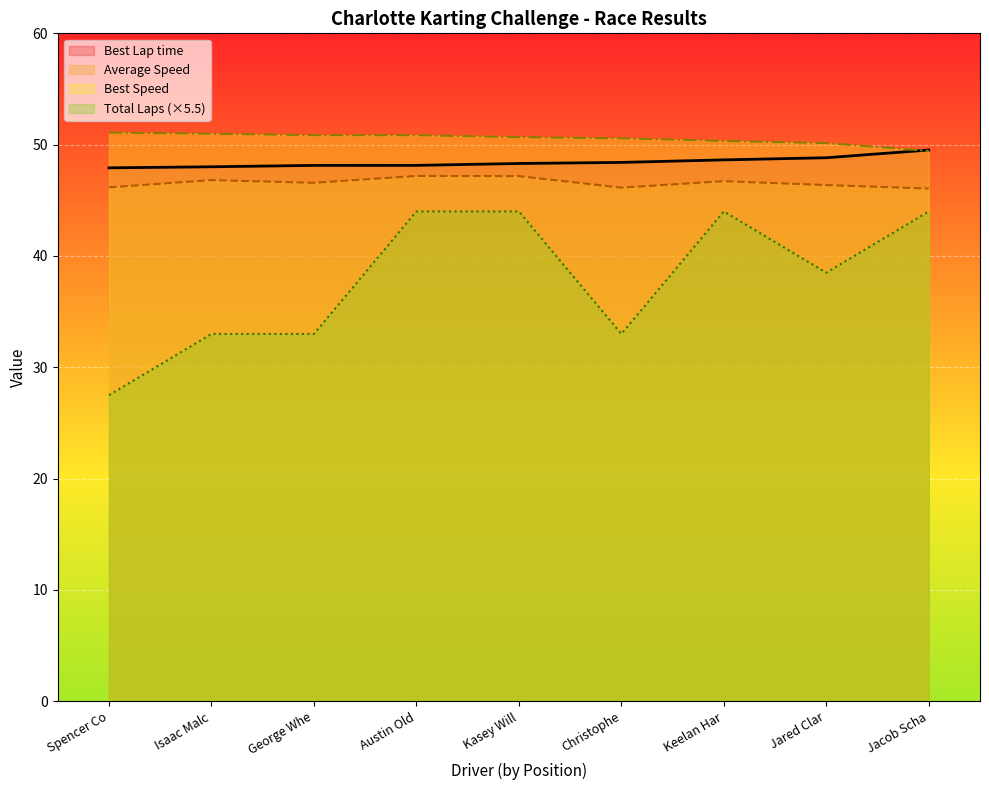

Count the Total Laps values in the range 33 to 44.

8